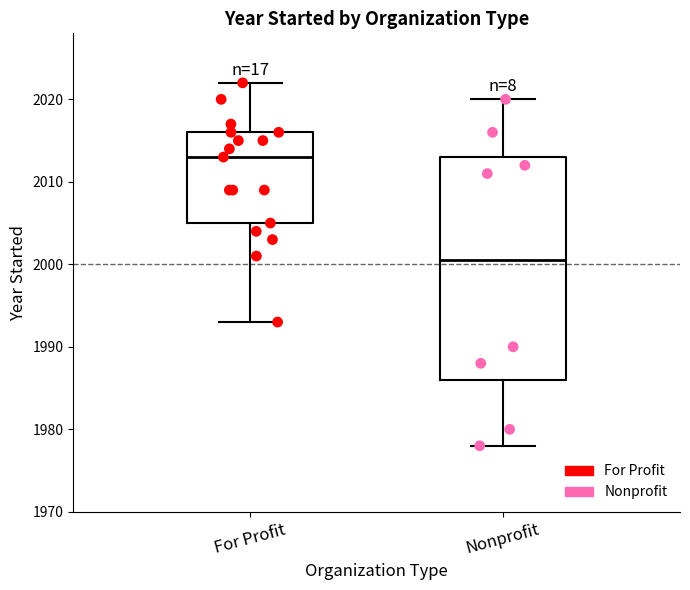

Which box is the tallest, from its lower edge to its upper edge?

Nonprofit